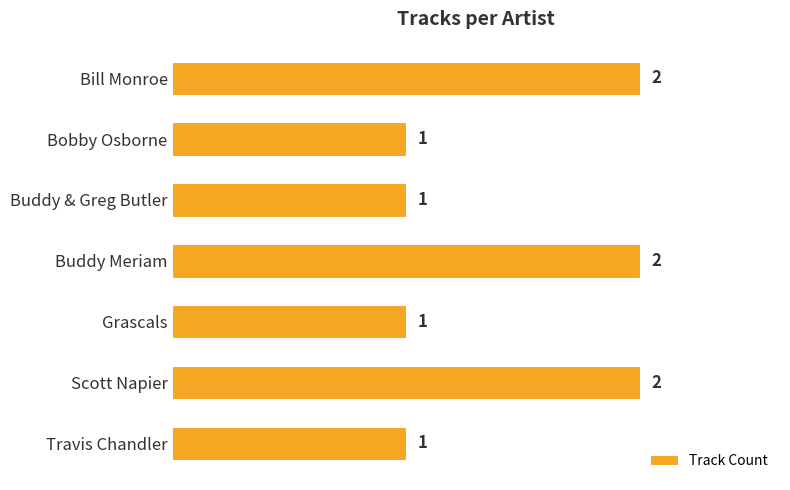

What is the difference between the second highest and second lowest values?

1